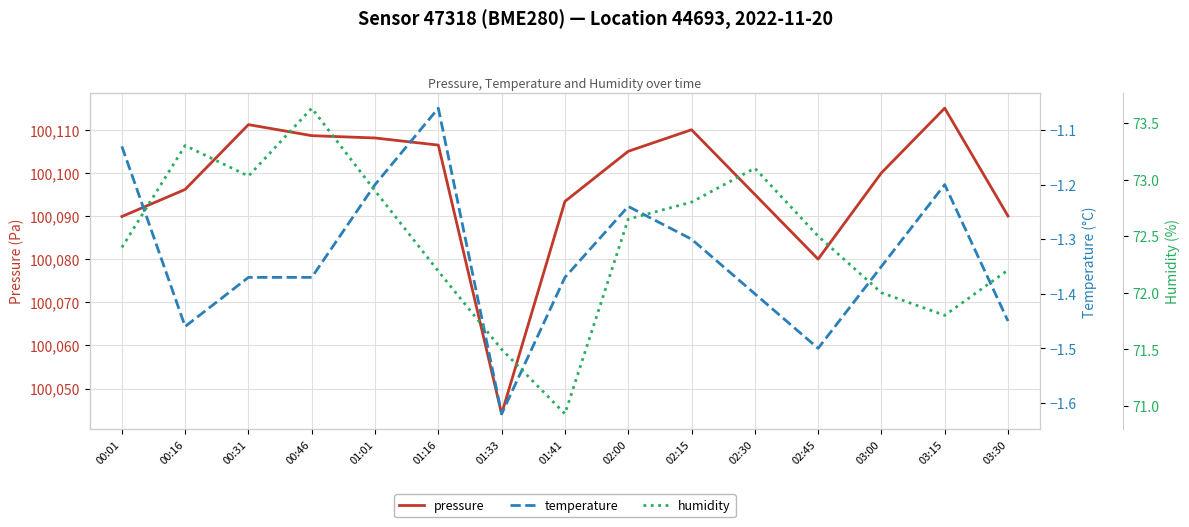

What is the average value of the pressure series?

100096.9